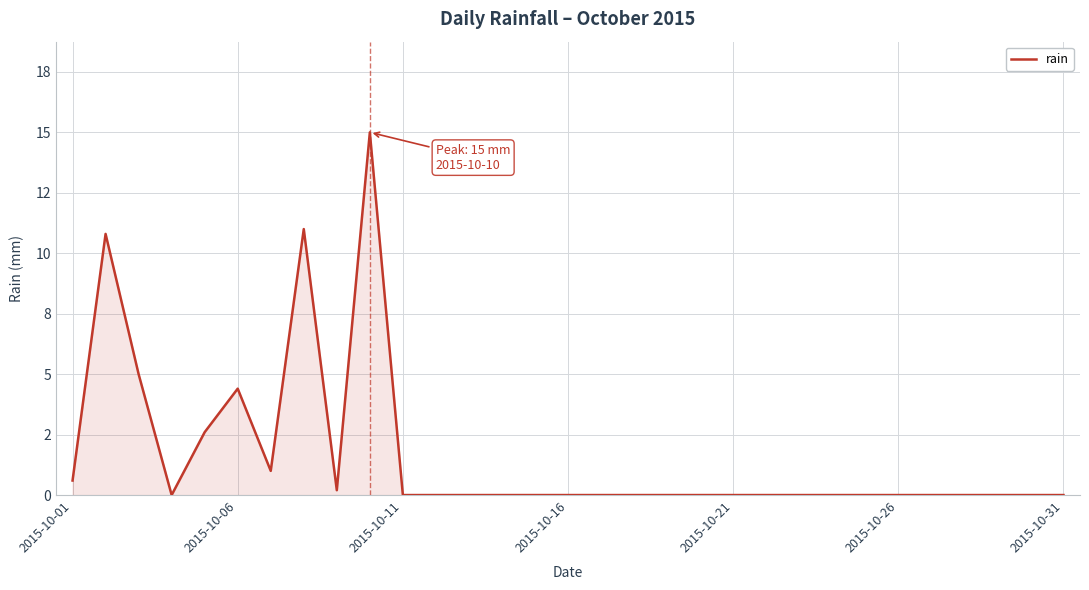

Does the chart display data point markers on the line(s)?

No